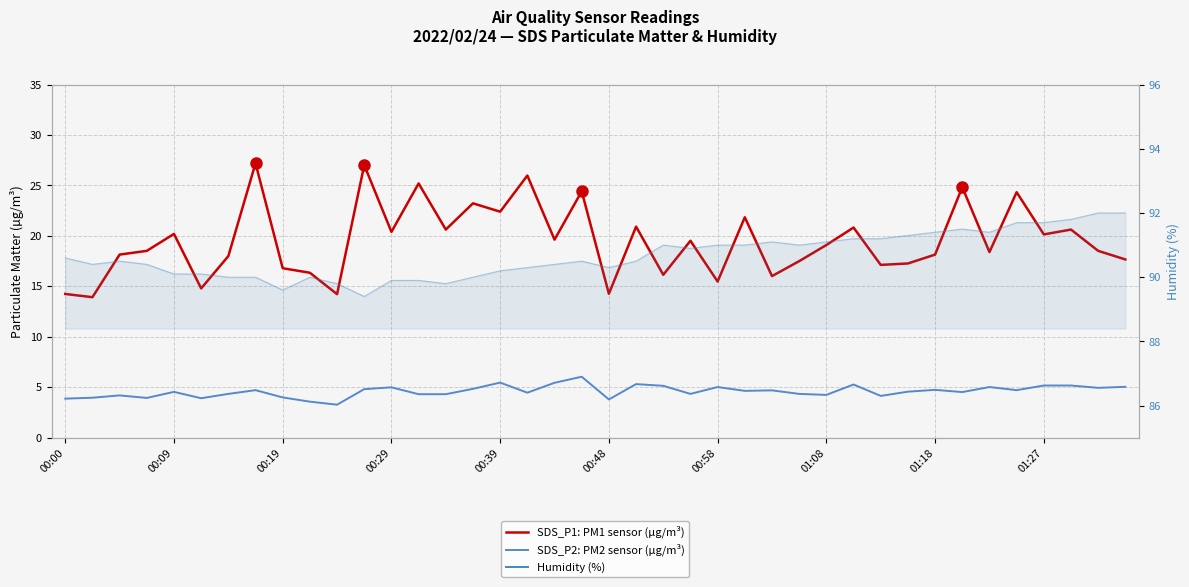

What is the smallest value displayed?

3.3